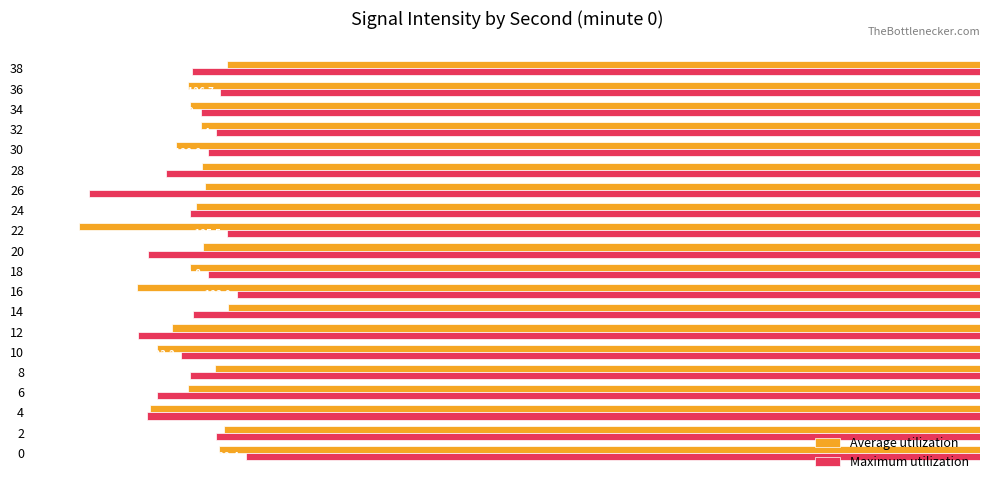

Is the value of Maximum utilization at 10 greater than the value of Average utilization at 16?

Yes